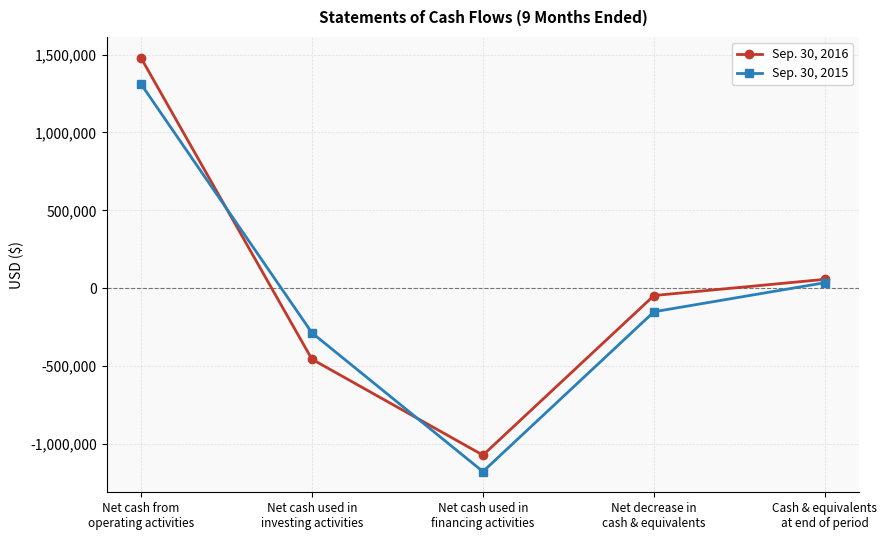

At which category does the chart reach its peak across all series?

Net cash from
operating activities